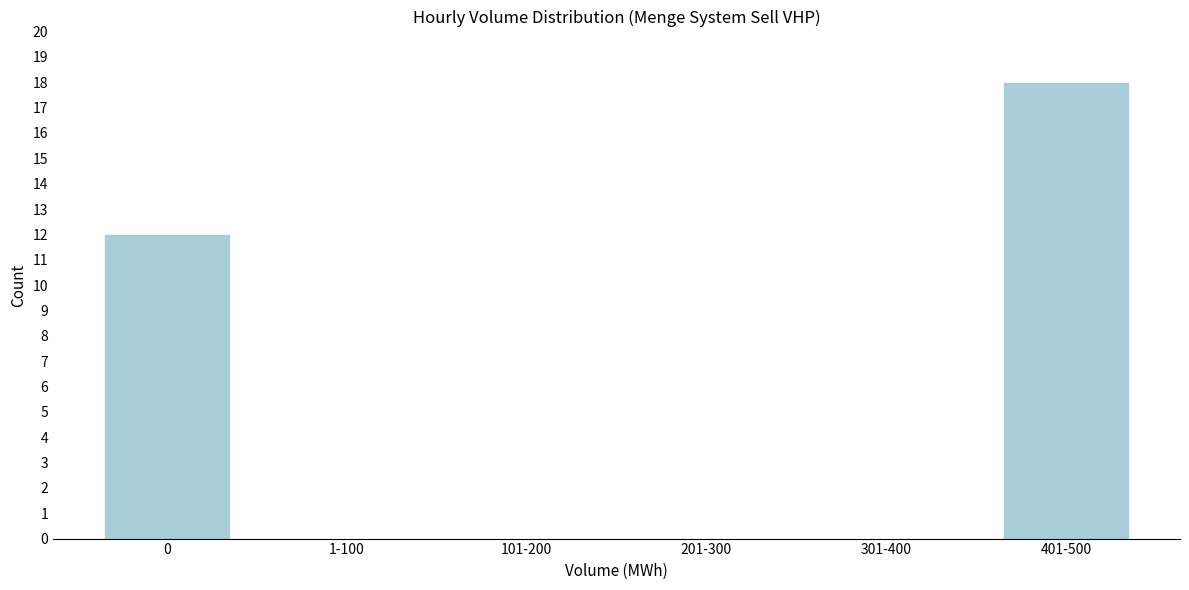

Reading left to right, transcribe all the data shown in this chart.

0=12	1-100=0	101-200=0	201-300=0	301-400=0	401-500=18